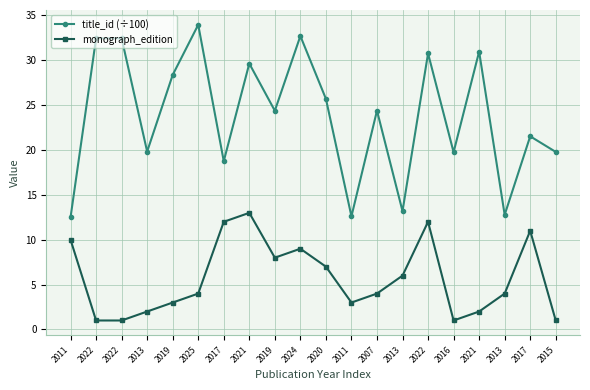

How many data points in title_id (÷100) are less than 24?

9